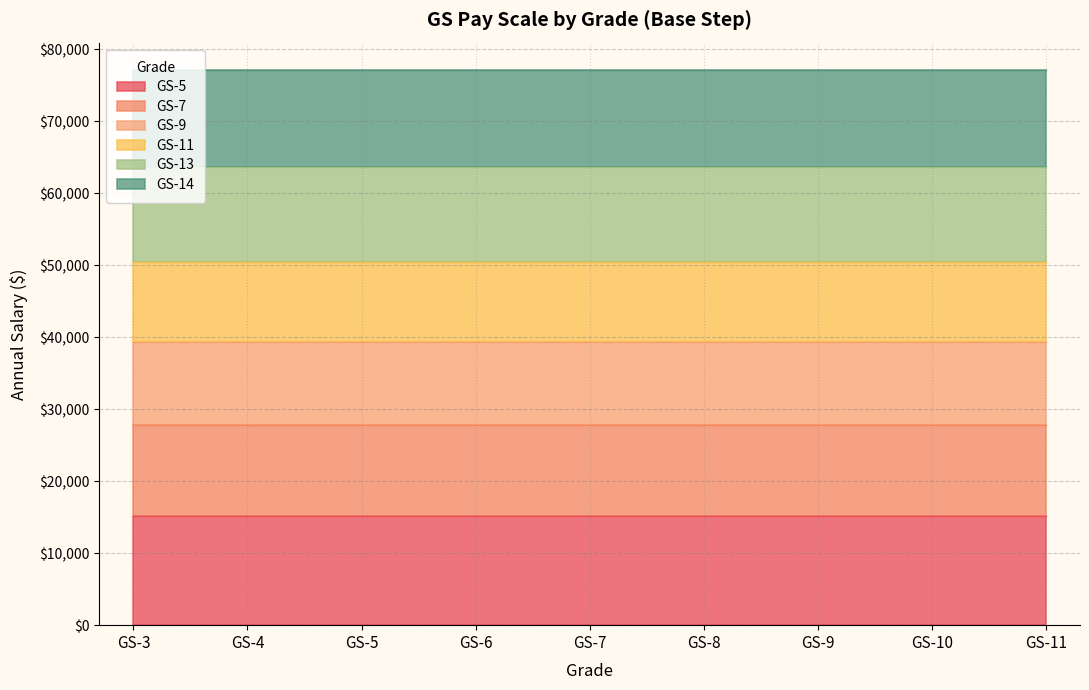

What is the difference between the highest and lowest values at GS-3?

63493